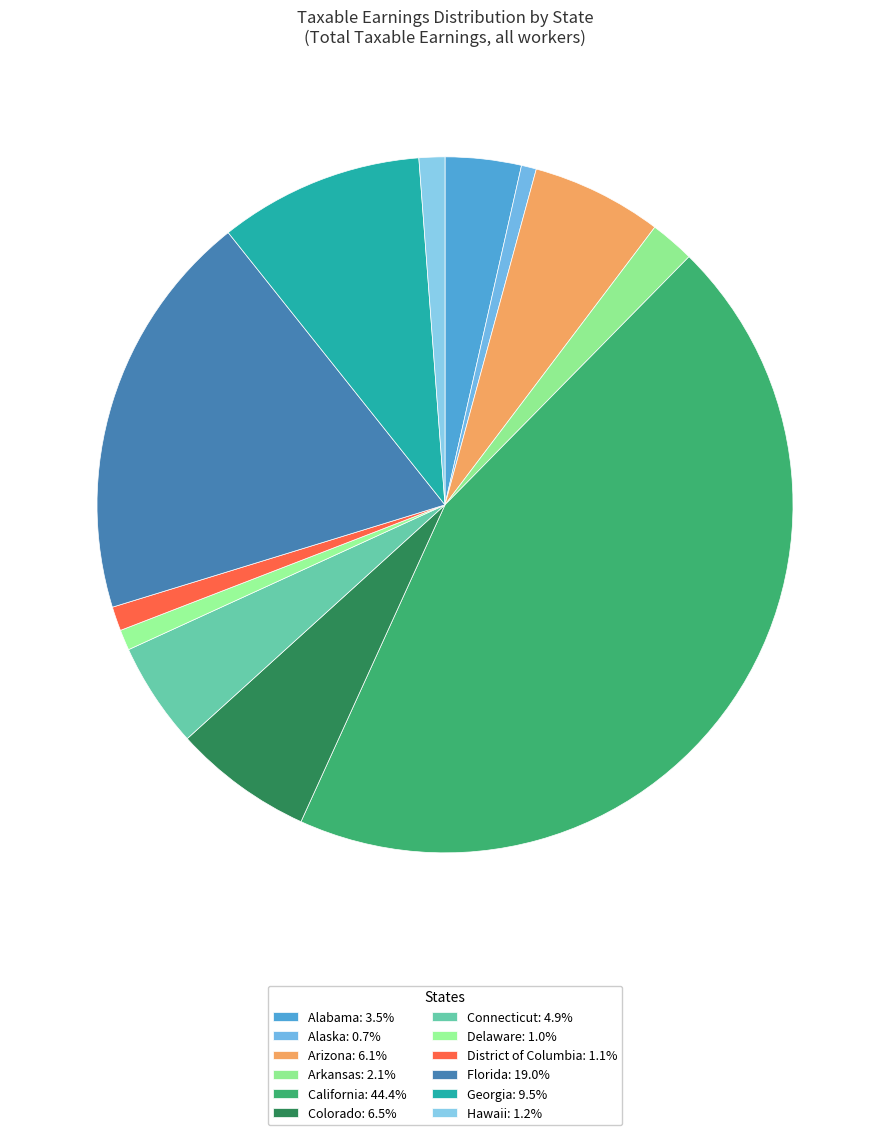

Is it true that Florida is 19% of the pie?

True